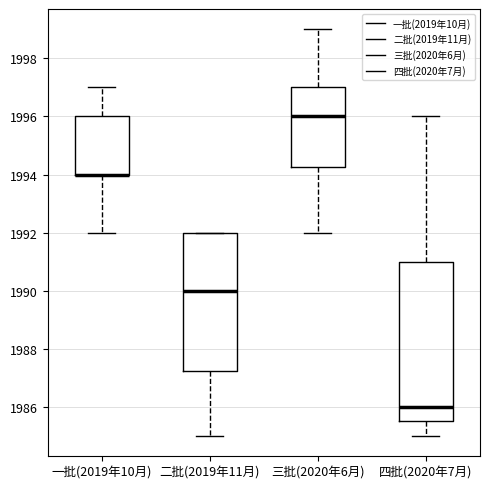

Comparing the boxes themselves (not the whiskers), which one is the tallest?

四批(2020年7月)